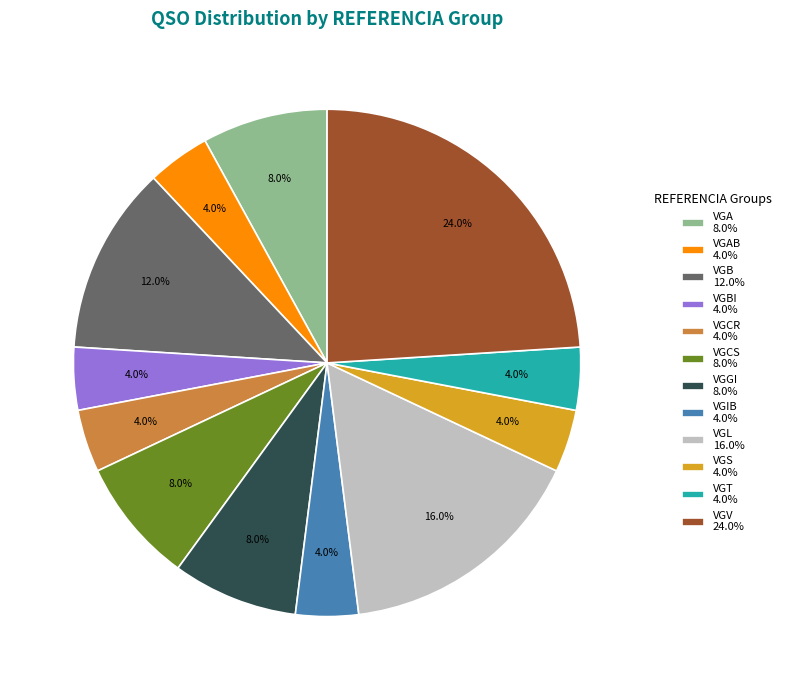

Does VGCS 8.0% account for over 50% of the chart?

No